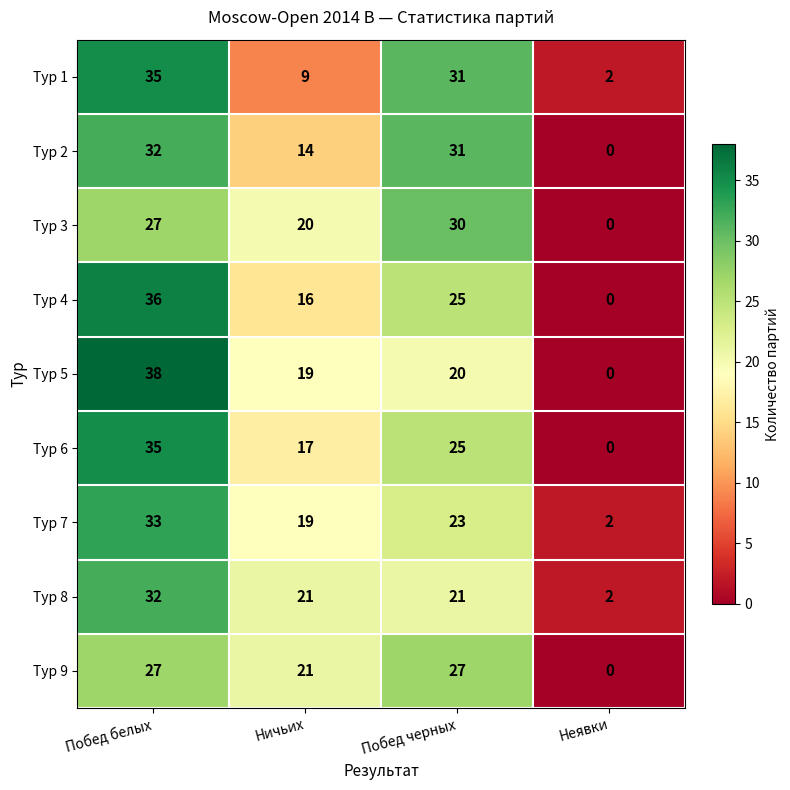

What is the total value across all series at Побед черных?

233